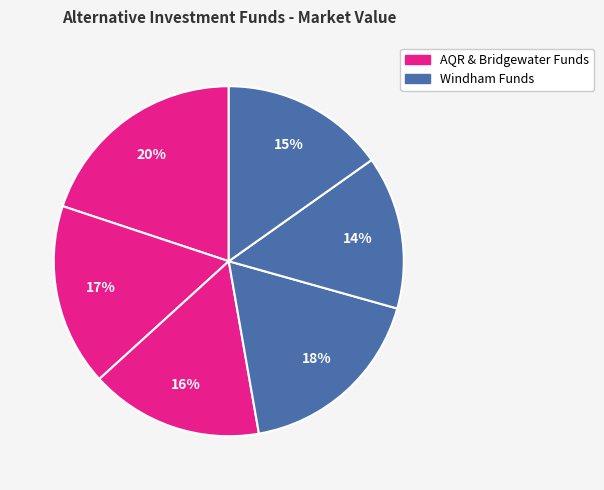

How many segments does this pie chart have?

6